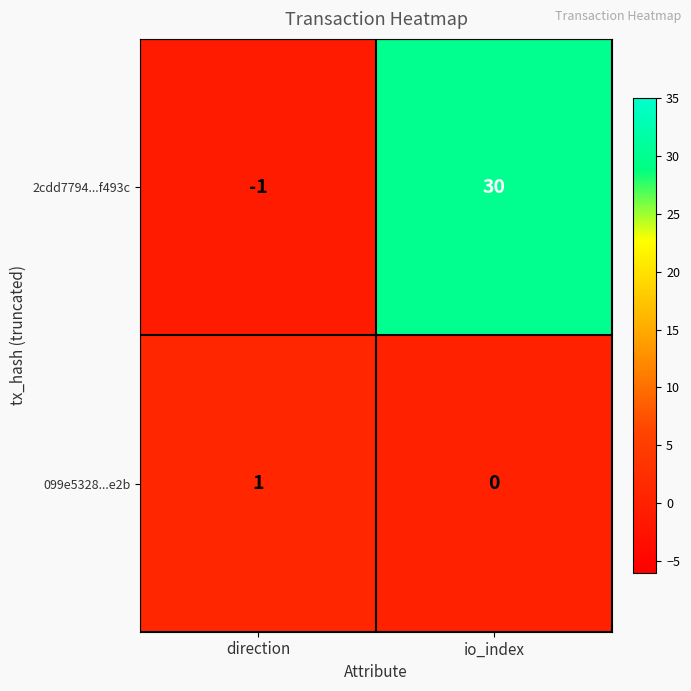

Which category has the highest value in the 099e5328...e2b series?

direction